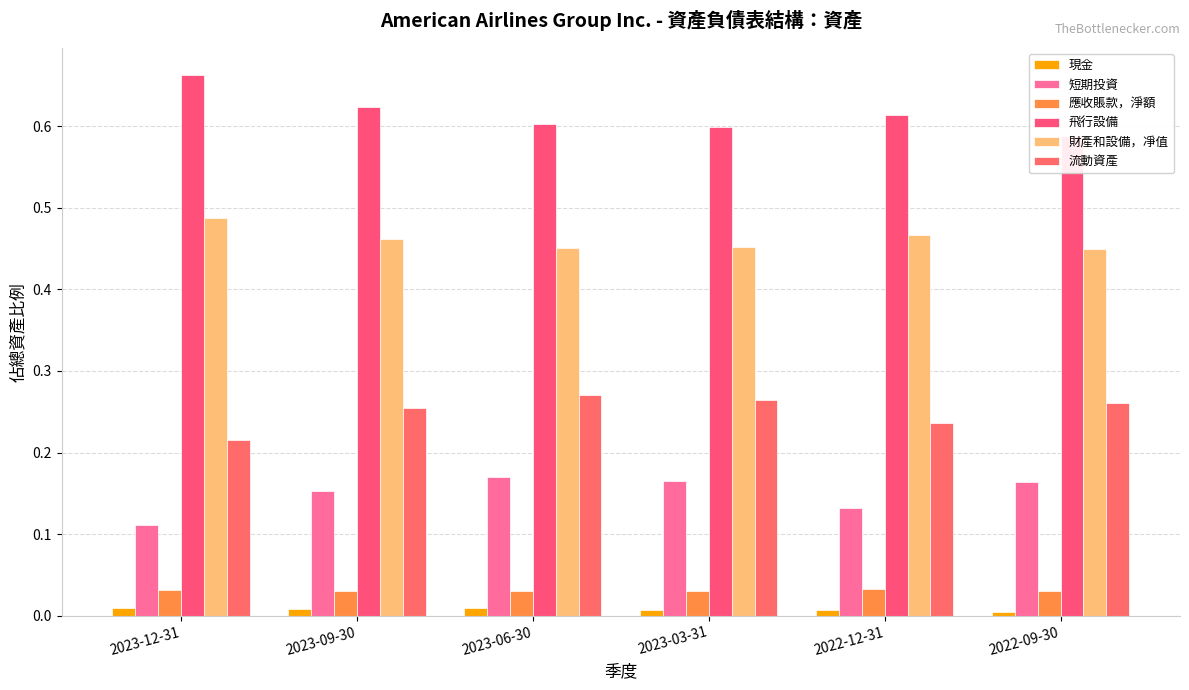

Between 2023-12-31 and 2022-09-30, which is larger?

2023-12-31